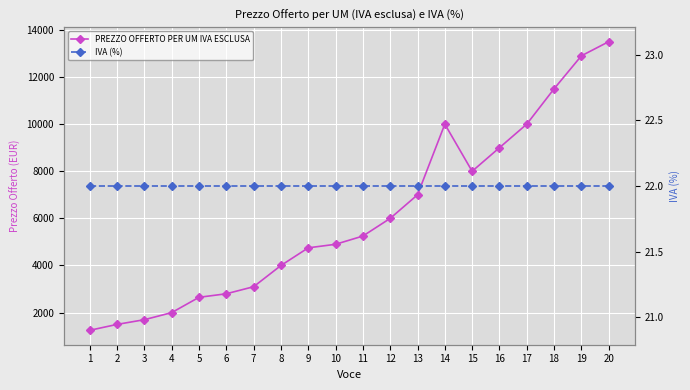

What is the difference between the highest and lowest values at 11?

5228